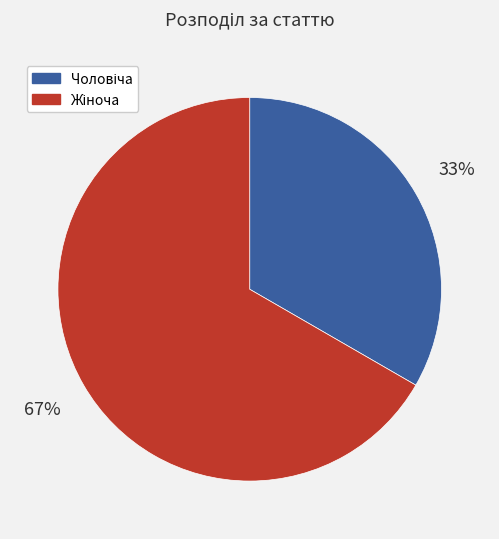

To the nearest percent, what is the average slice percentage?

50%